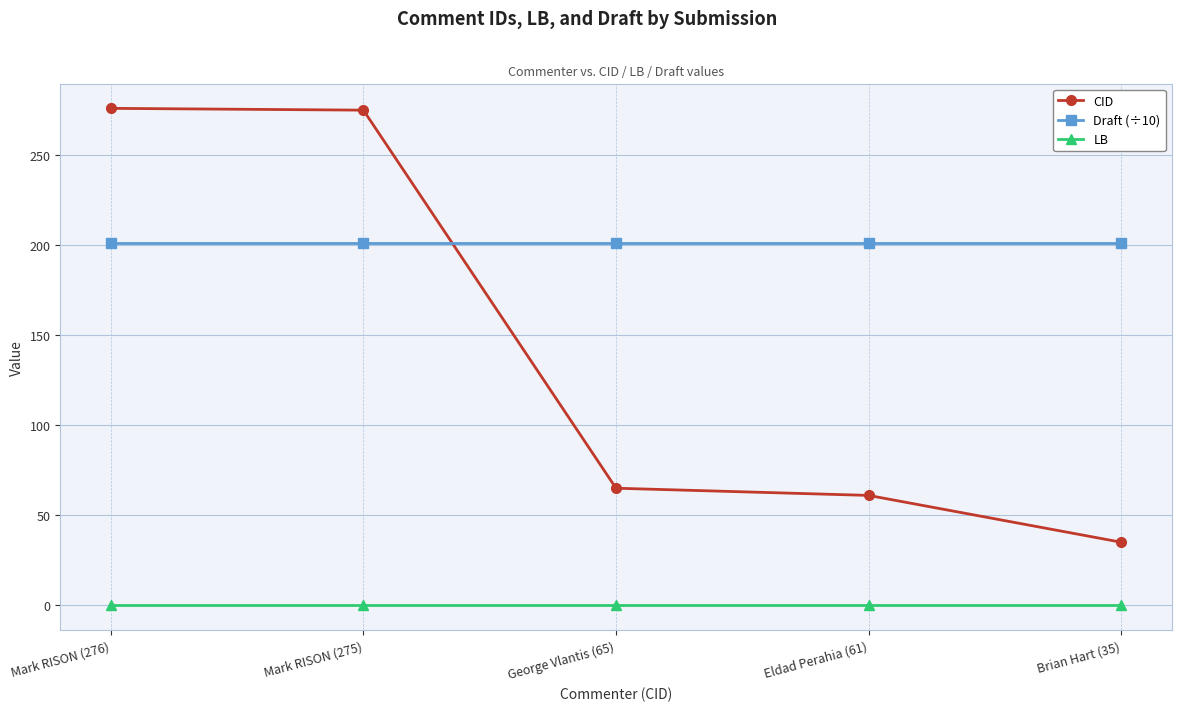

True or false: Draft (÷10) has a value of 295.8 at Mark RISON (276).

False